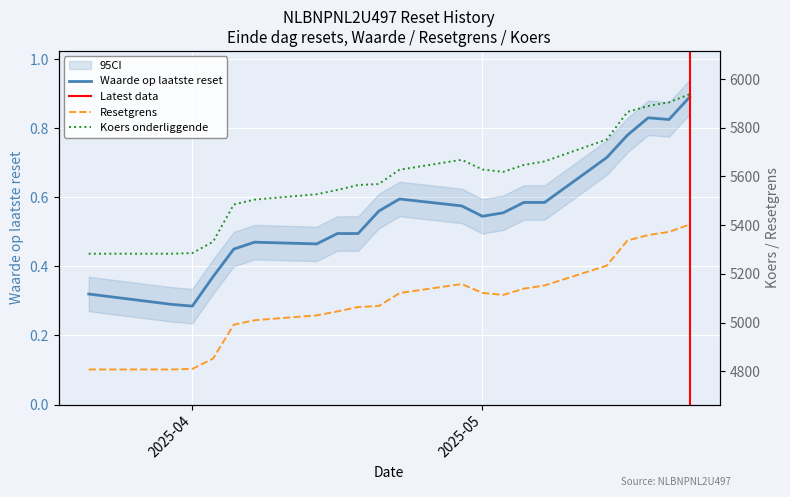

Is the value of Koers onderliggende op laatste reset at 8 greater than the value of Resetgrens at 6?

Yes